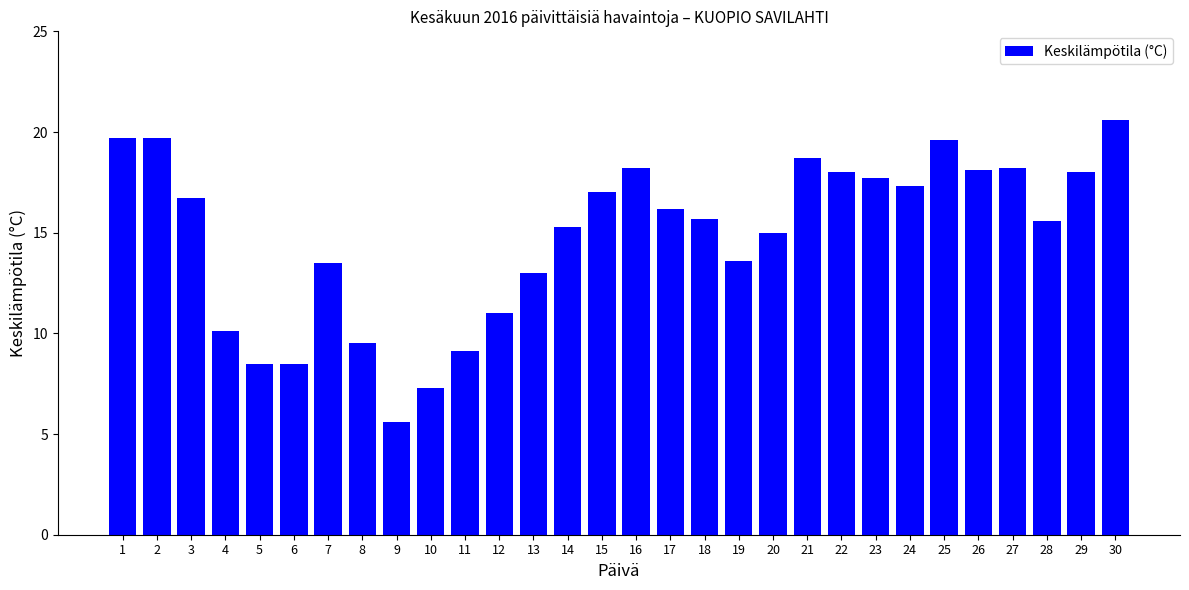

Is it true that the value at 29 is 18.0?

True